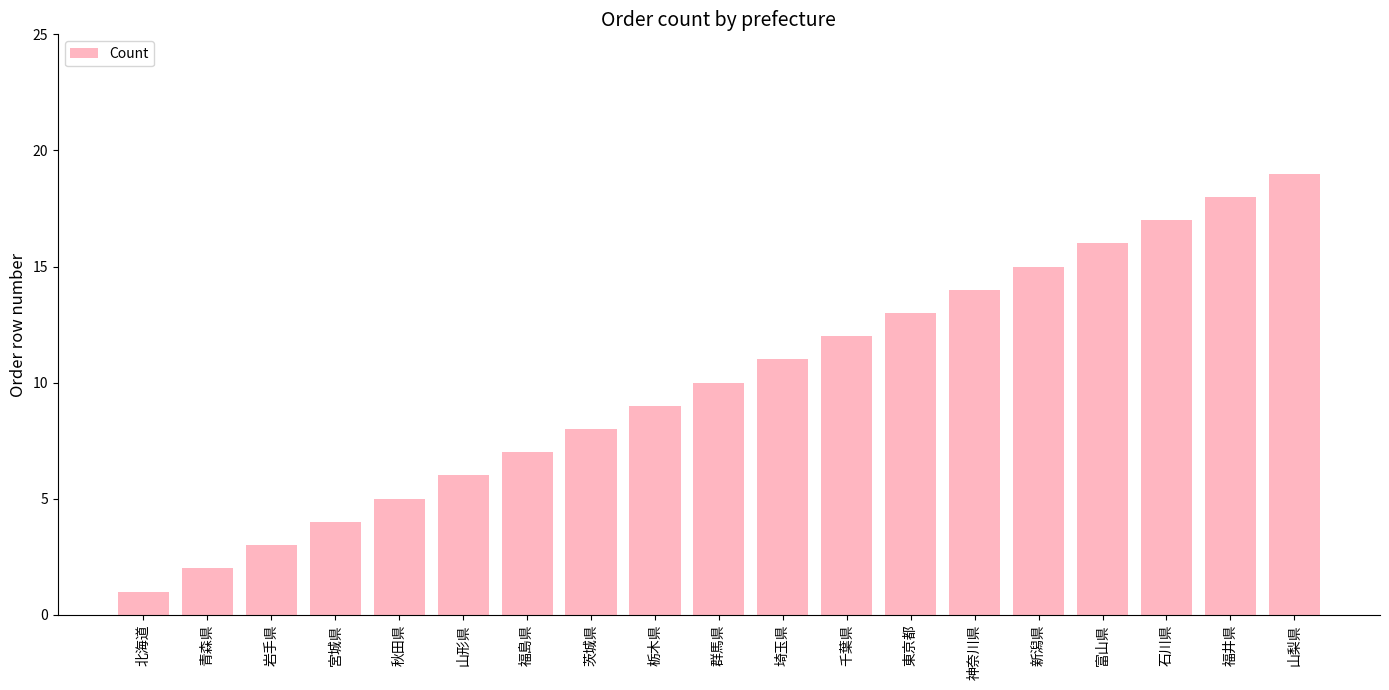

List the labels in order of value, largest first.

山梨県, 福井県, 石川県, 富山県, 新潟県, 神奈川県, 東京都, 千葉県, 埼玉県, 群馬県, 栃木県, 茨城県, 福島県, 山形県, 秋田県, 宮城県, 岩手県, 青森県, 北海道